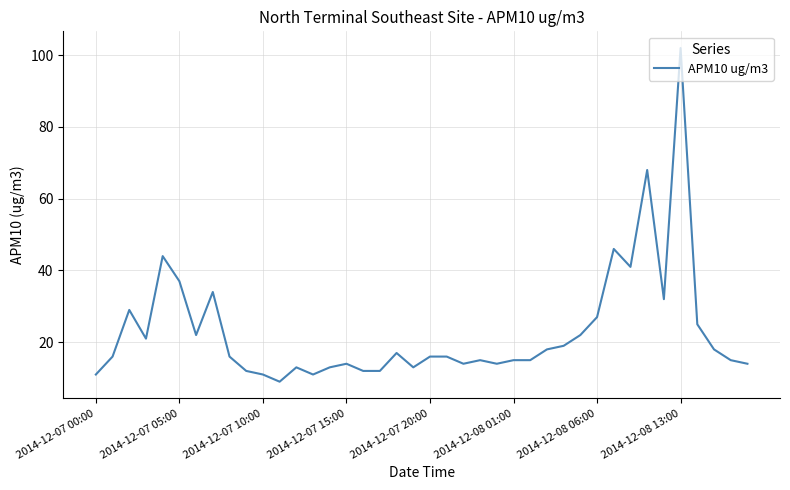

What is the maximum value shown in the chart?

102